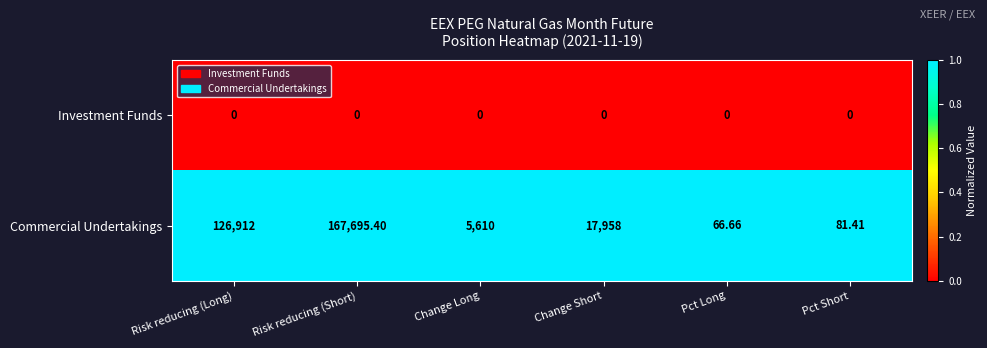

At which category does the chart reach its peak across all series?

Risk reducing (Short)